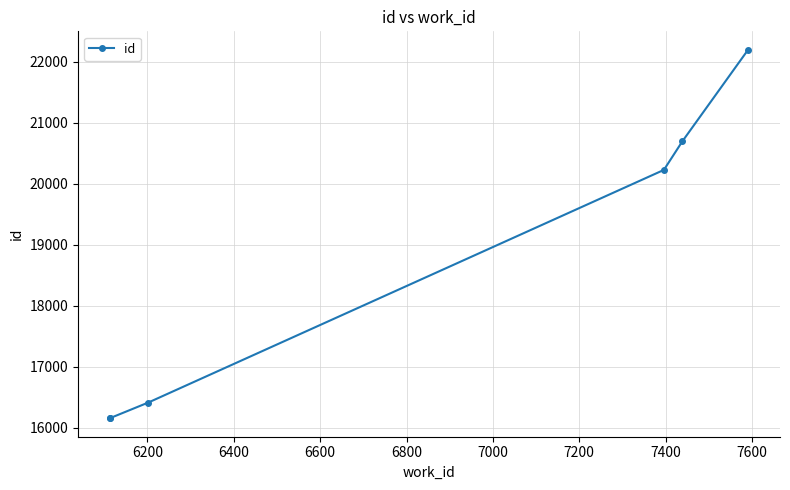

Is it true that the value at 6800 is 35078?

False